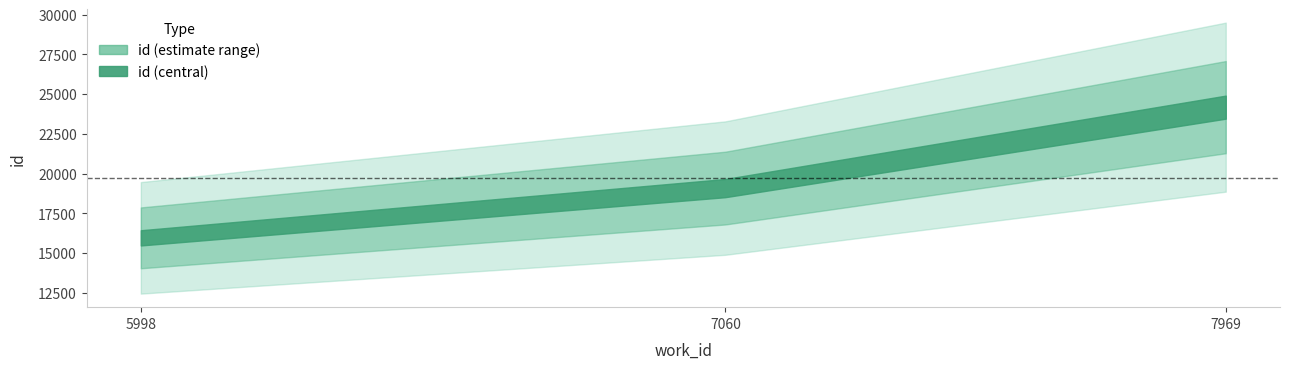

Approximately how many times larger is the value at 7969 compared to 5998?

1.5